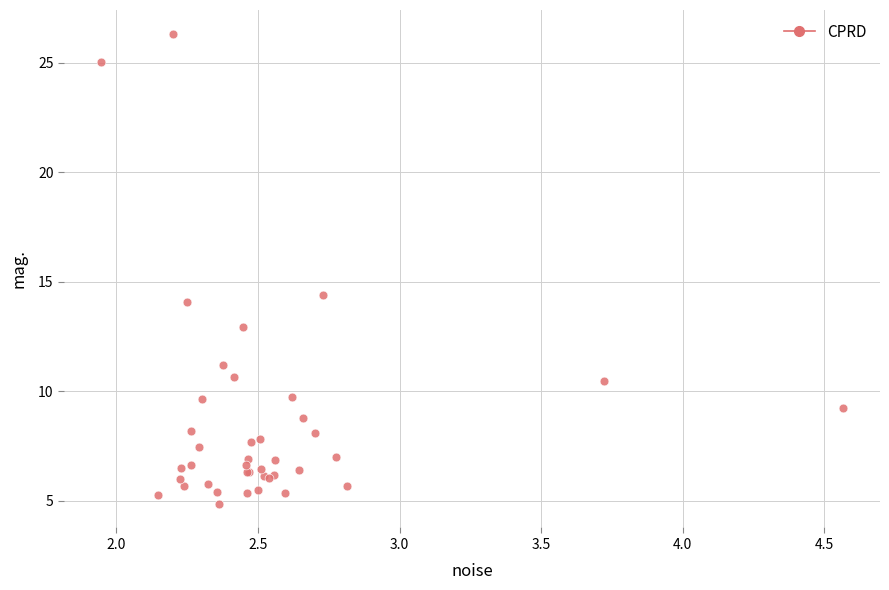

What Y value in the scatter plot is closest to 15?

14.4